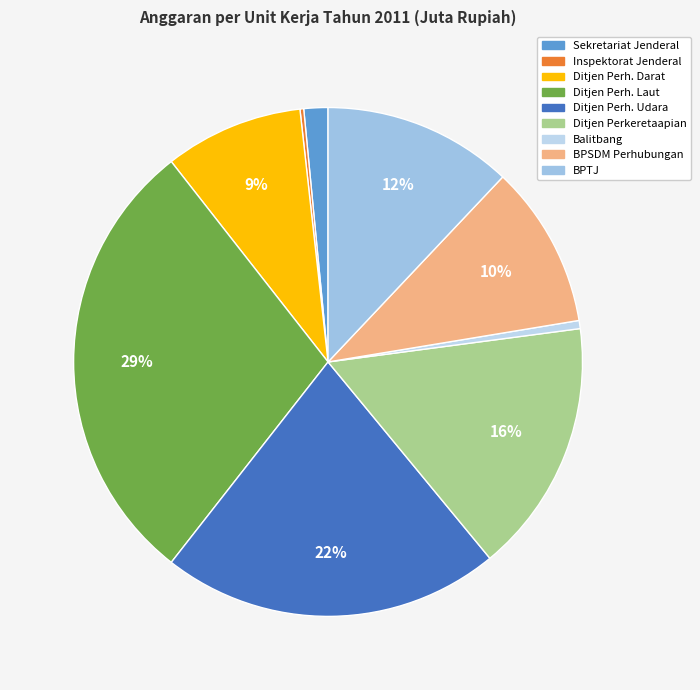

Rank the categories by value from highest to lowest.

Ditjen Perhubungan Laut, Ditjen Perhubungan Udara, Ditjen Perkeretaapian, Badan Pengelola Transportasi Jabodetabek, Badan Pengembangan SDM Perhubungan, Ditjen Perhubungan Darat, Sekretariat Jenderal, Badan Penelitian dan Pengembangan, Inspektorat Jenderal